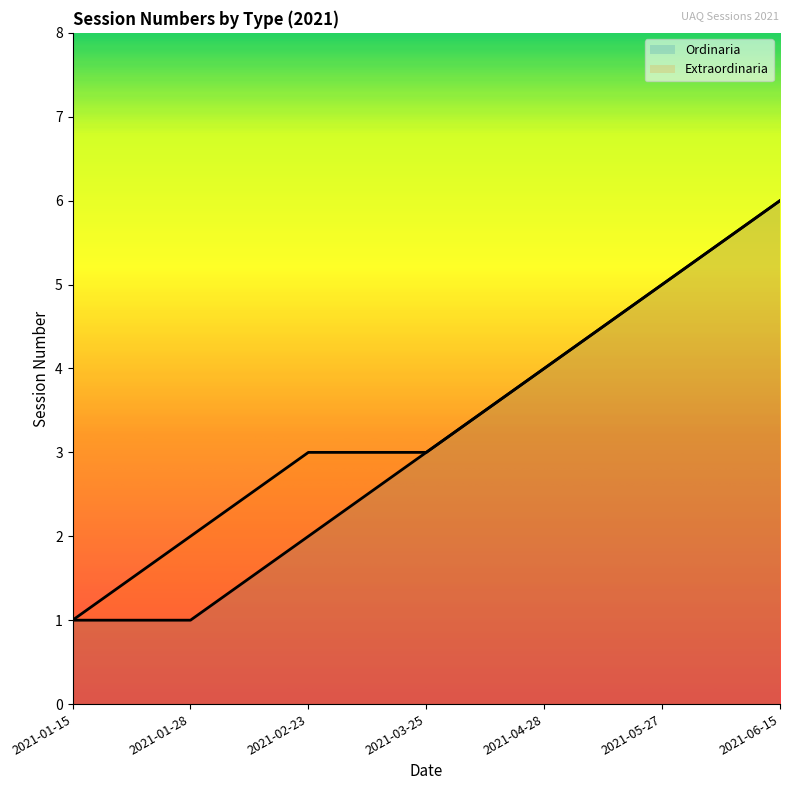

True or false: Ordinaria and Extraordinaria cross at least once.

False